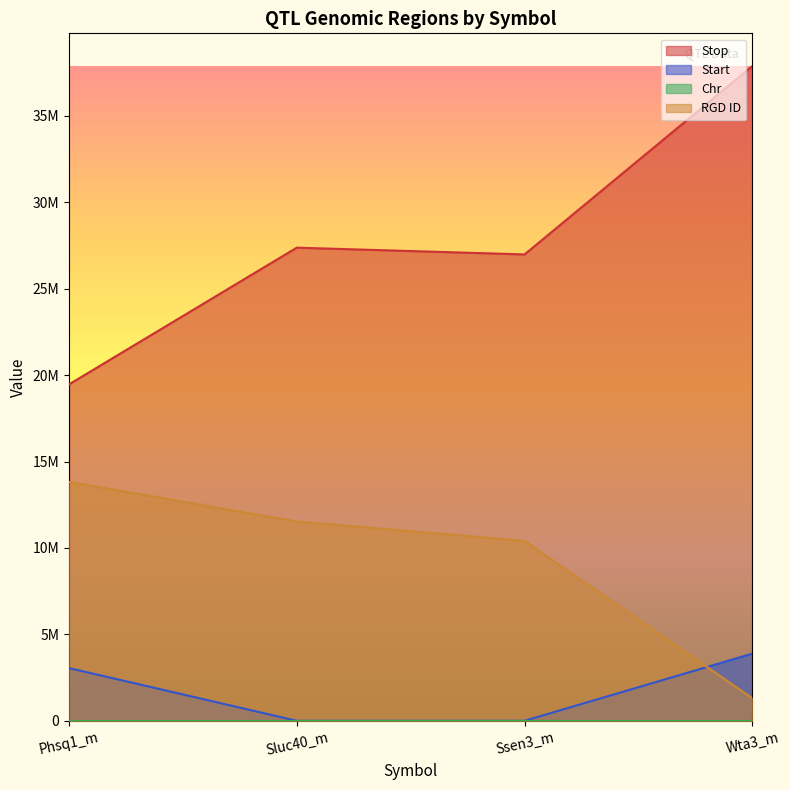

At which label does RGD ID reach its peak?

Phsq1_m